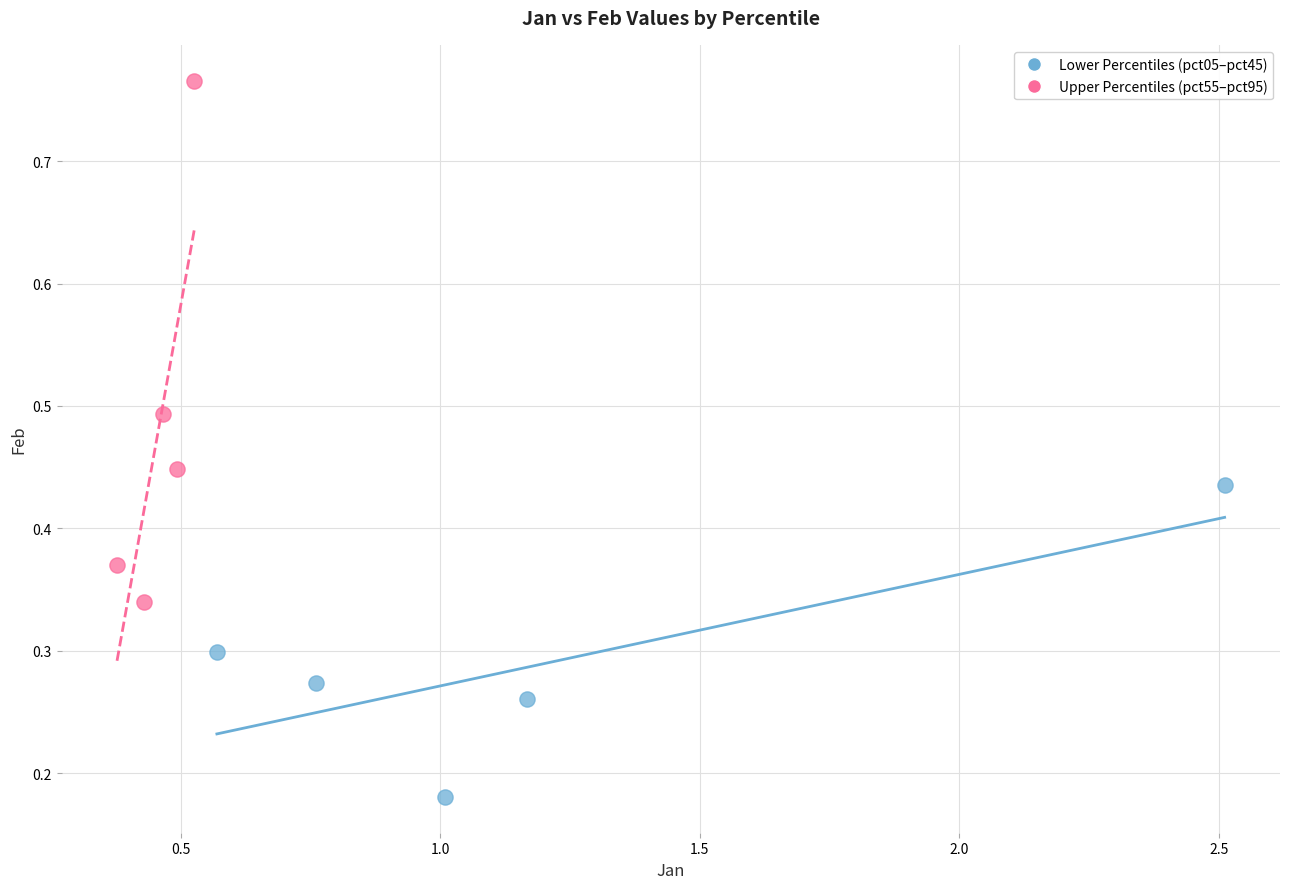

What are all the series names shown in the legend?

Lower Percentiles (pct05–pct45), Upper Percentiles (pct55–pct95)